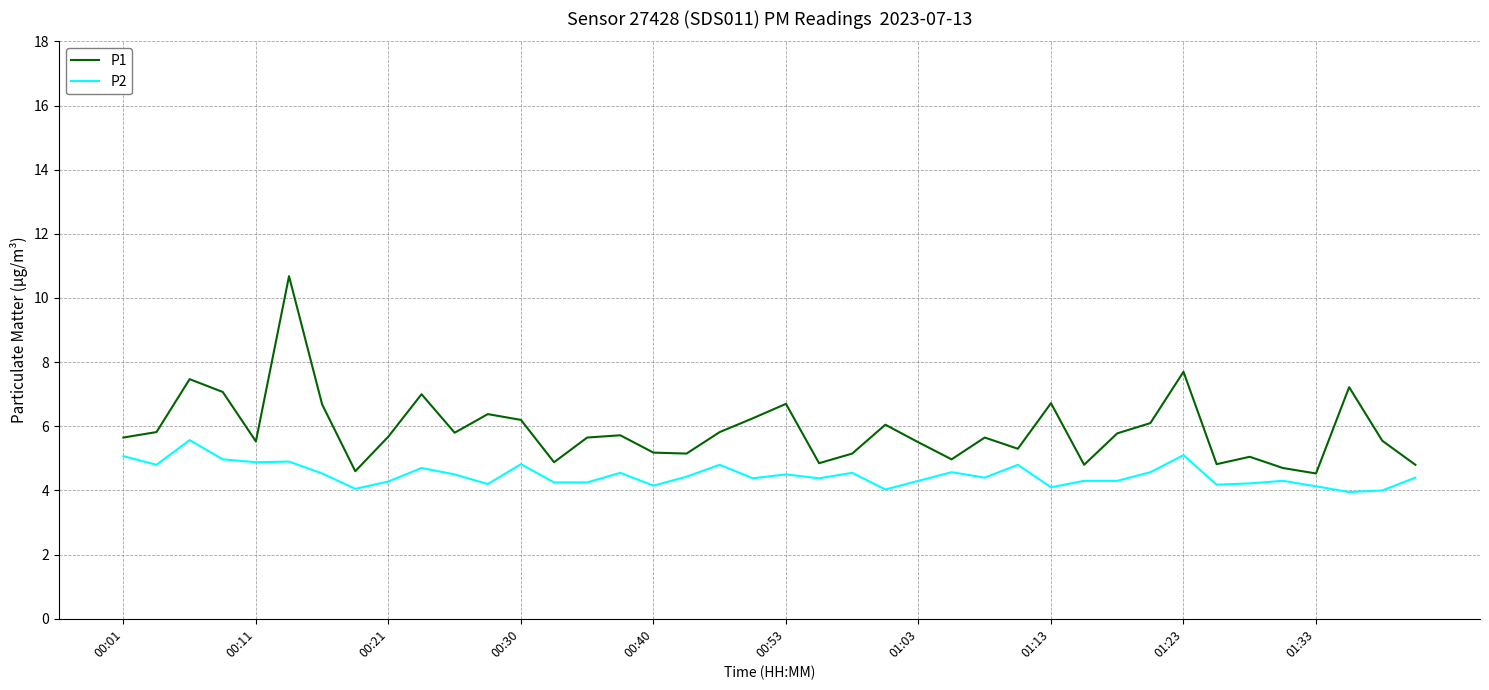

What is the maximum value shown in the chart?

10.7